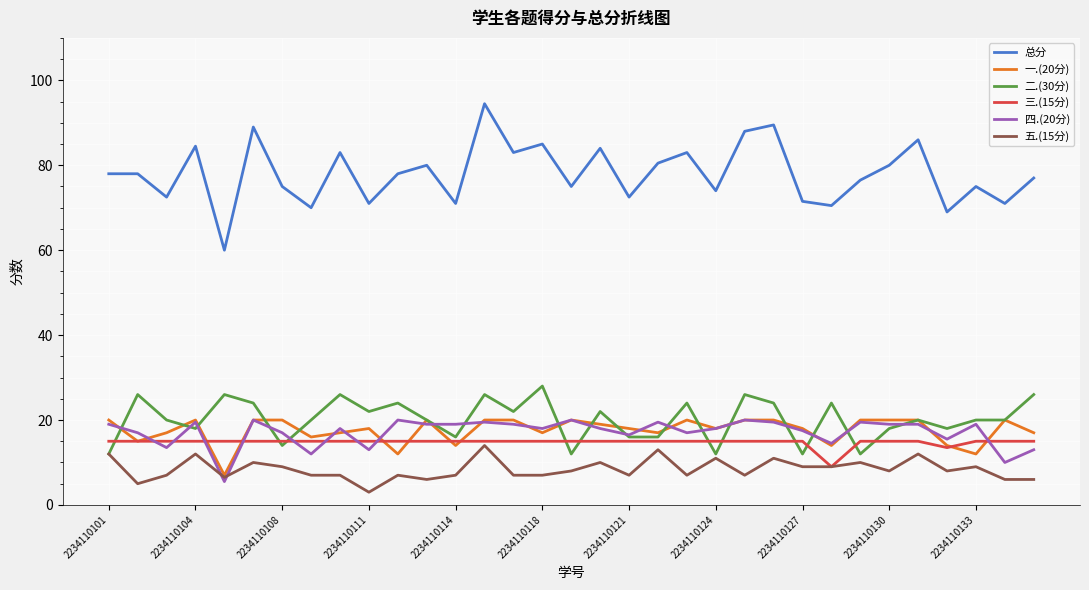

What is the maximum value for 二.(30分)?

28.0